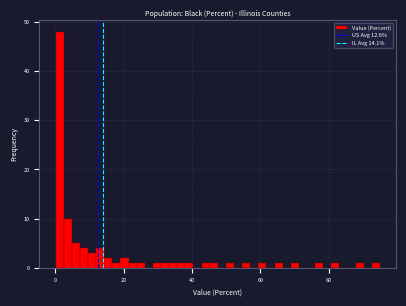

Read against the x-axis, roughly where is the centre of the tallest bar?

2